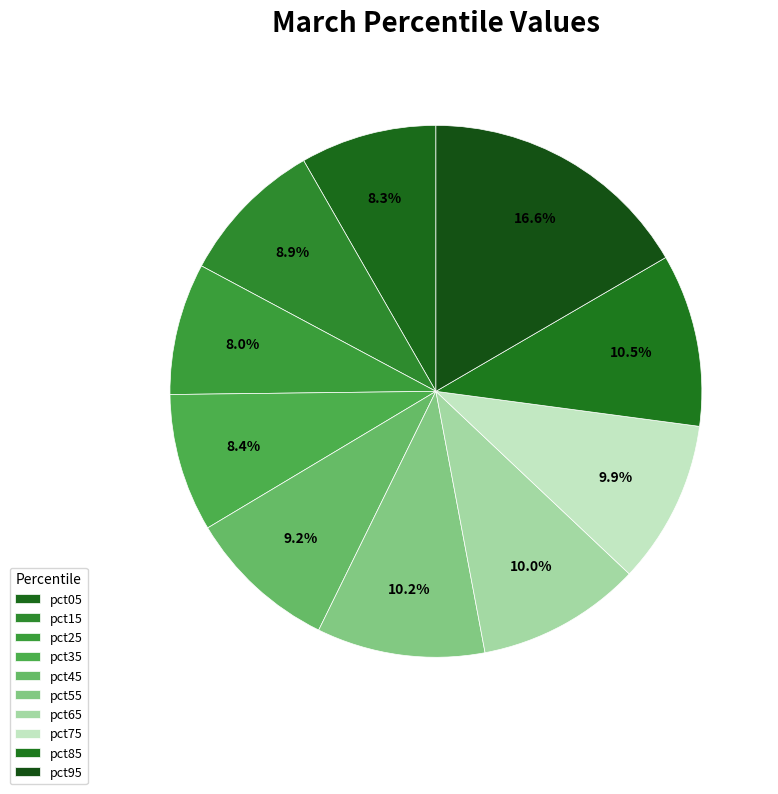

Count the number of slices in the pie.

10